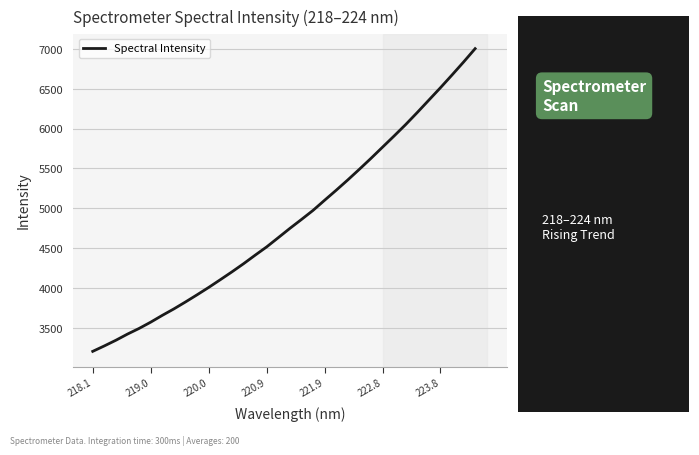

How many values are below 4748?

17